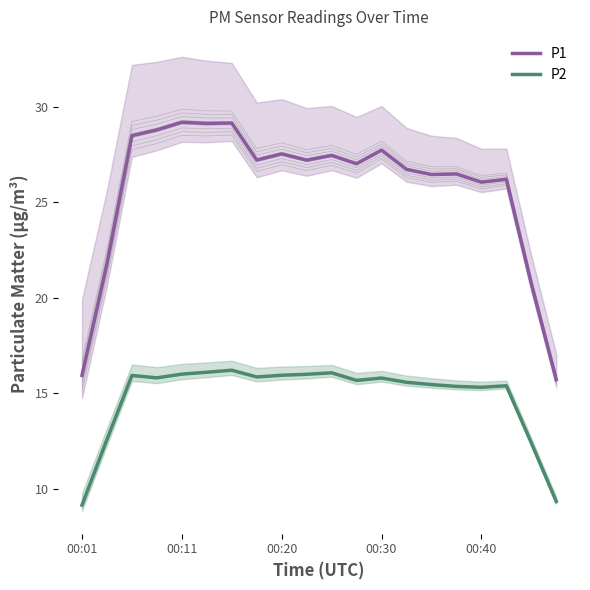

What is the sum of the P2 values at 17 and 7?

31.2